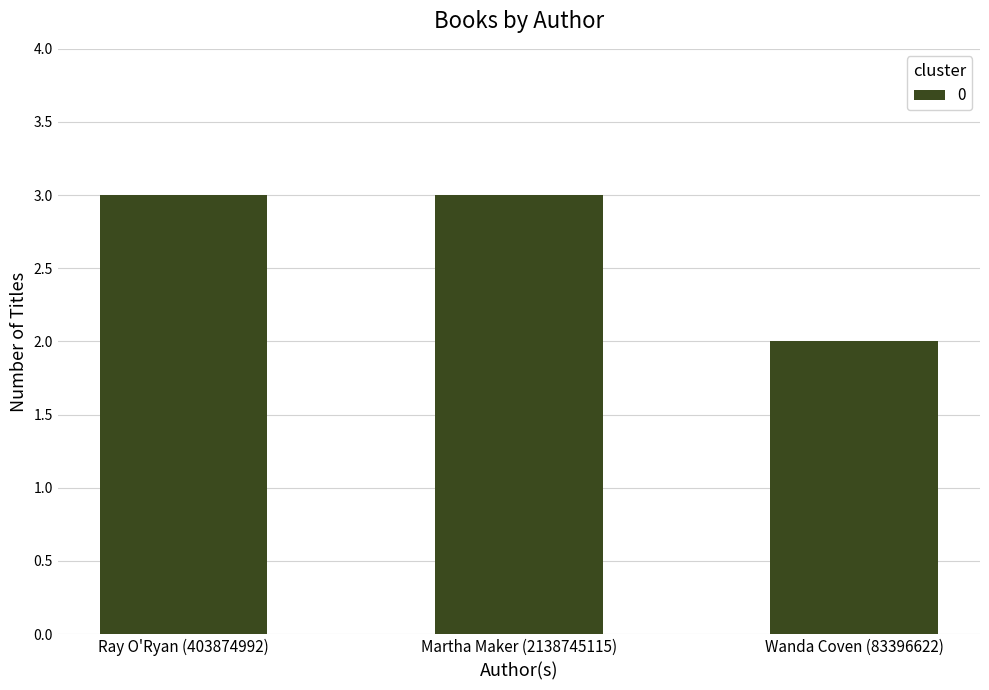

The chart shows a value of 3 at Ray O'Ryan (403874992). True or false?

True